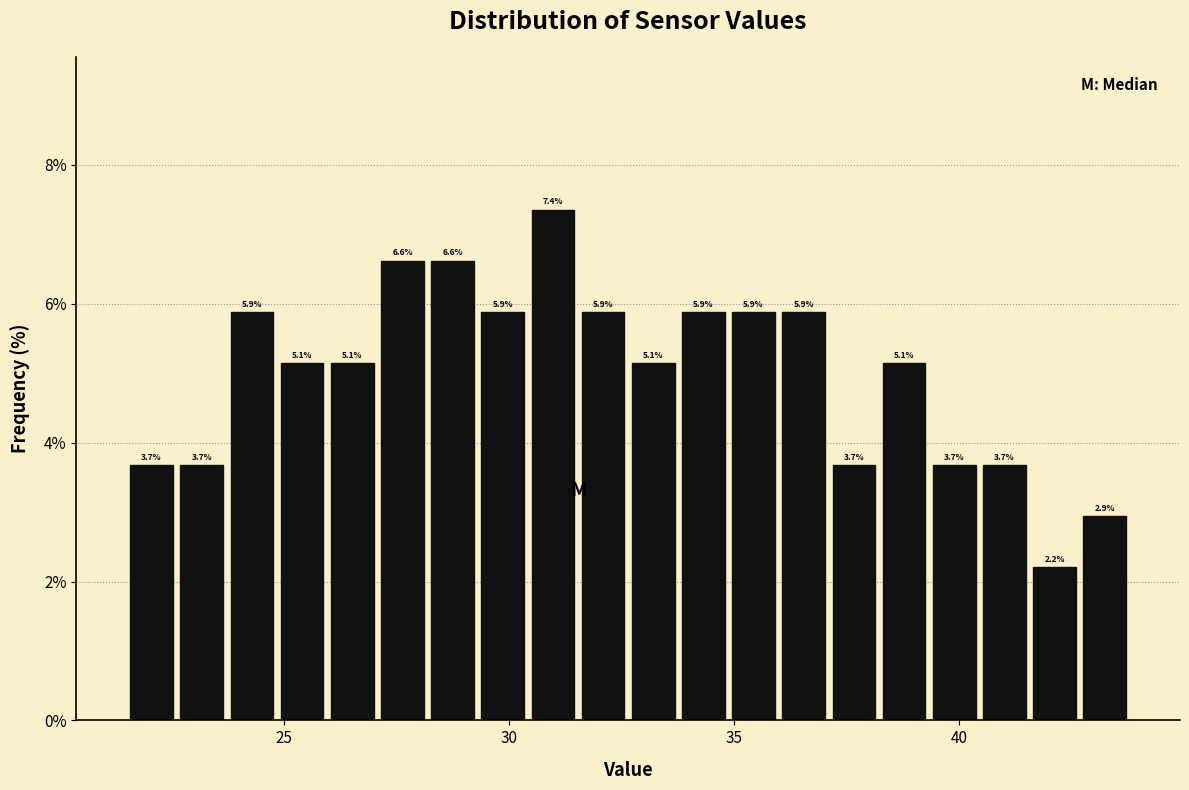

Read against the x-axis, roughly where is the centre of the tallest bar?

31.0